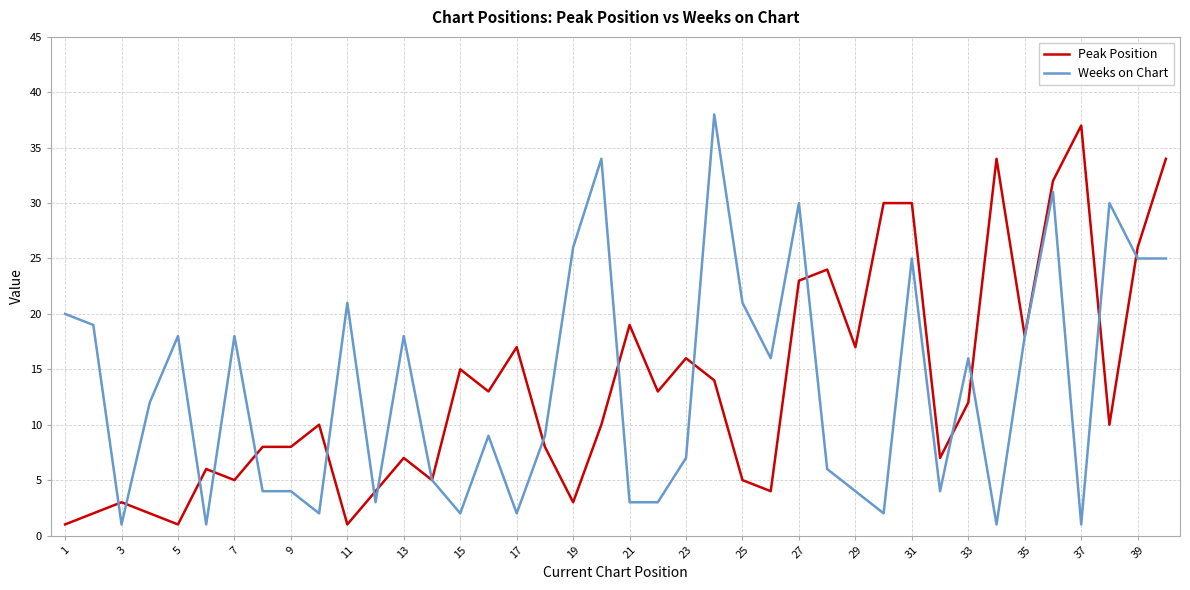

What is the greatest value displayed?

38